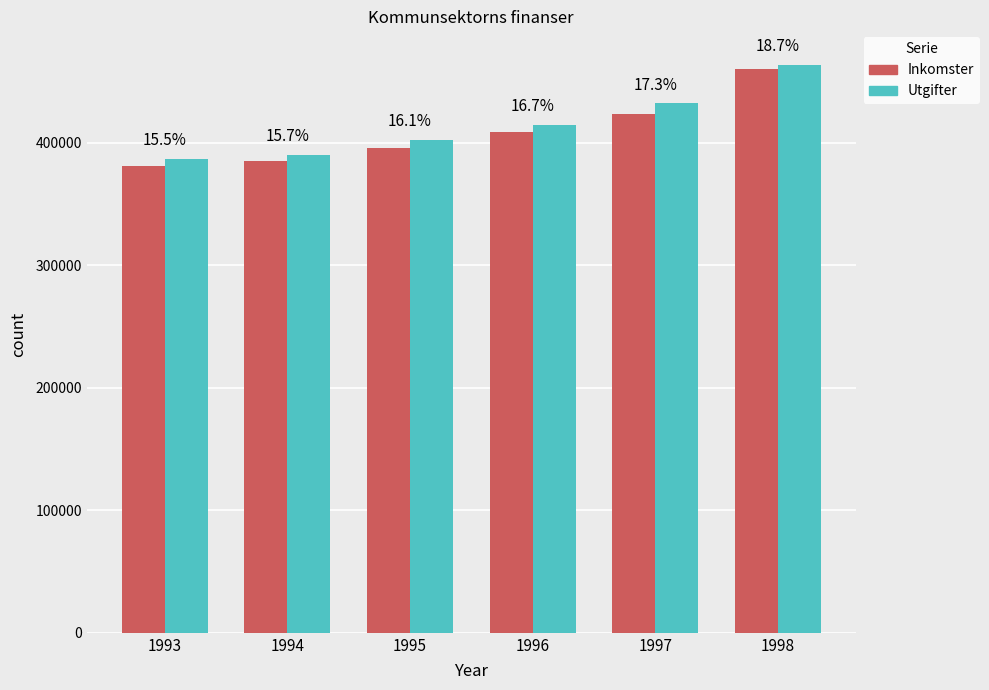

What is the smallest value displayed?

381336